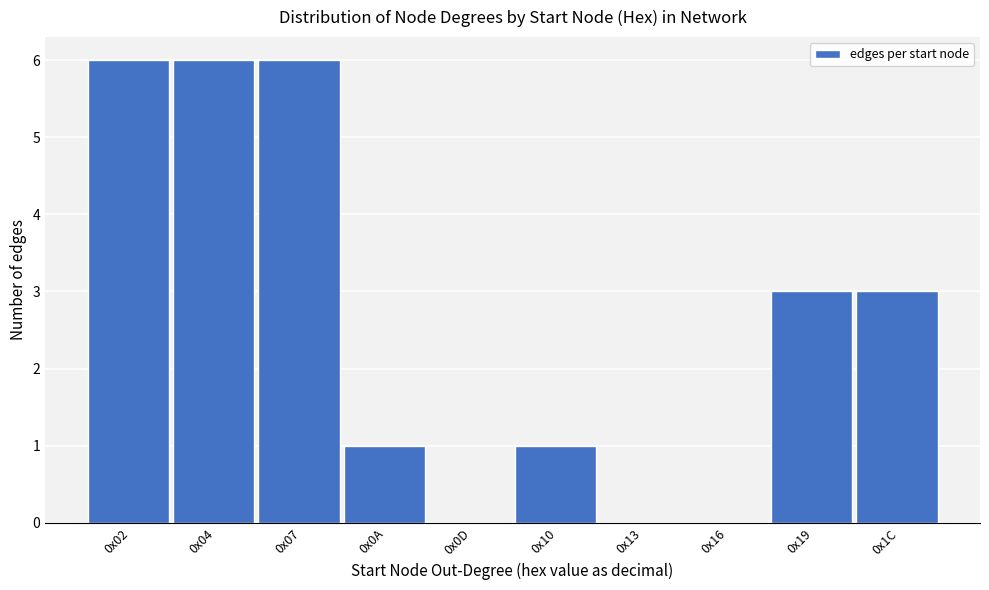

Reading left to right, what are all the values shown in this chart?

0x02=6	0x04=6	0x07=6	0x0A=1	0x0D=0	0x10=1	0x13=0	0x16=0	0x19=3	0x1C=3